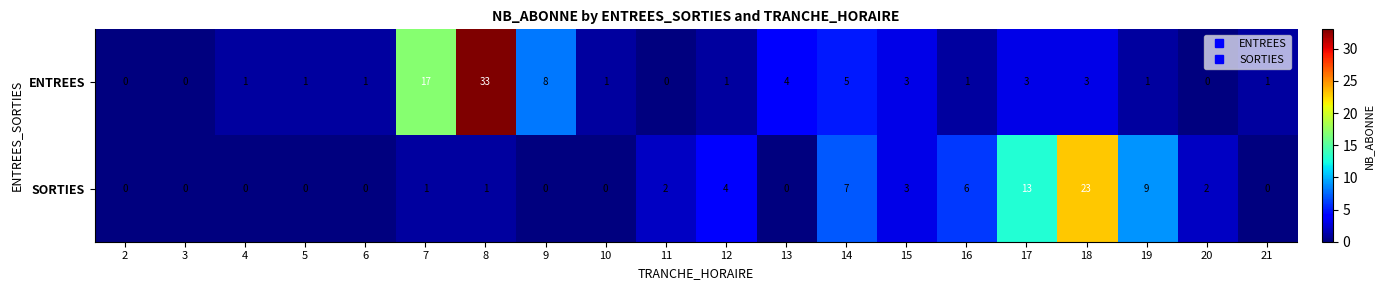

Is it true that ENTREES equals 0 at 3?

True